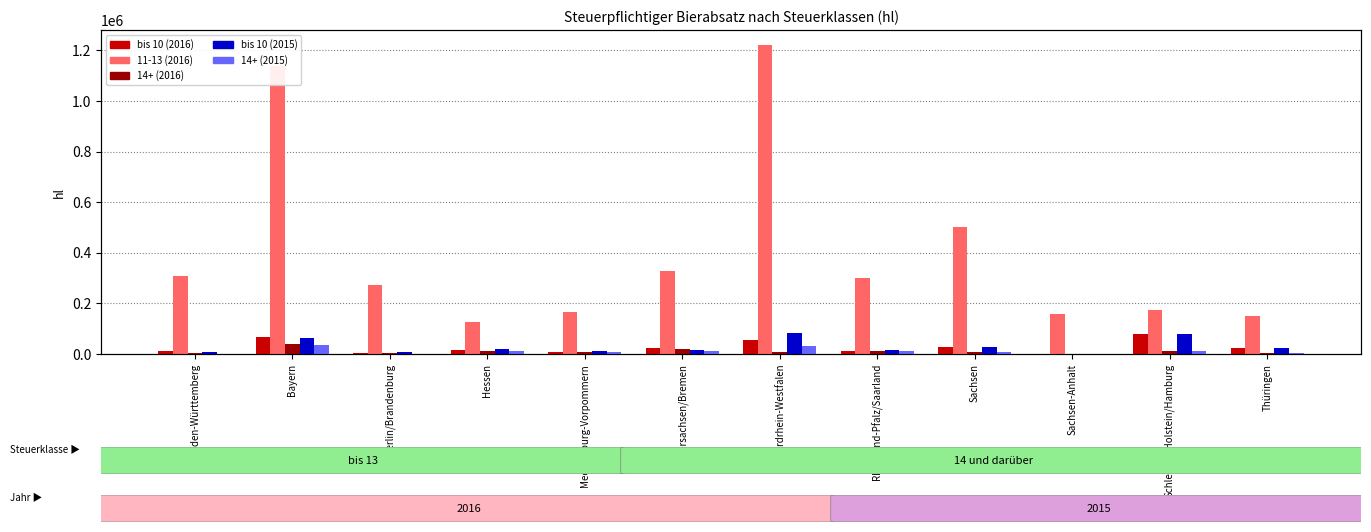

Which category has the highest value in the bis 10 (2015) series?

Nordrhein-Westfalen